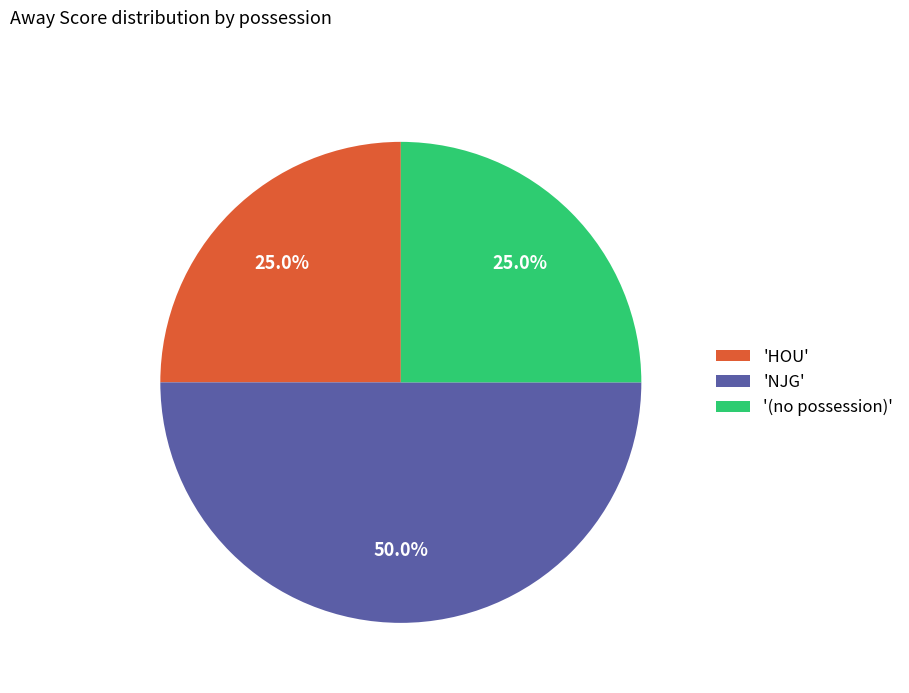

Does '(no possession)' represent more than half of the total?

No